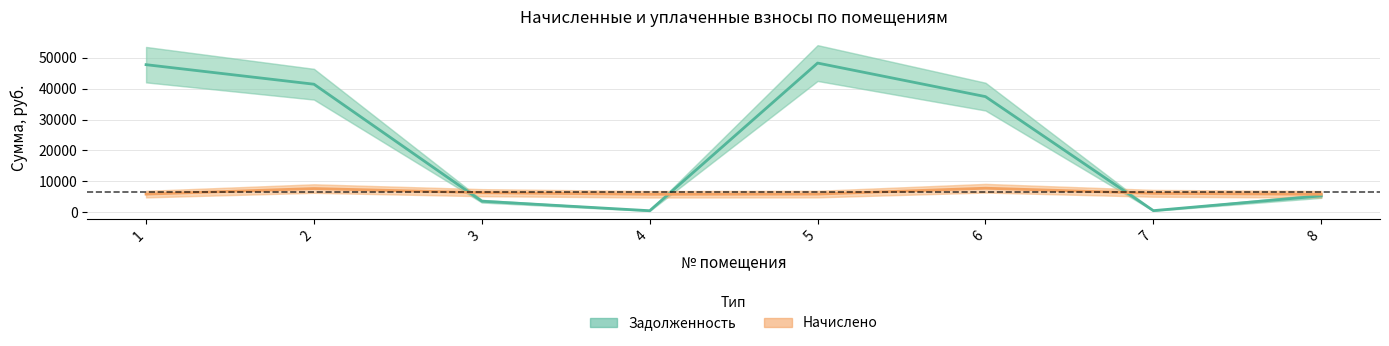

True or false: Задолженность has a value of 693.9 at 4.

False